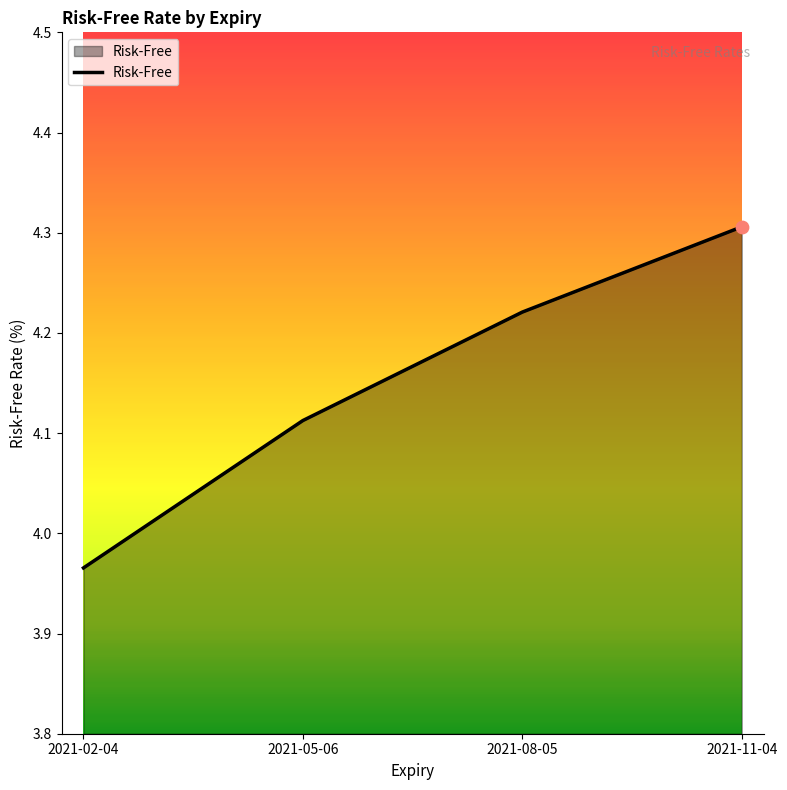

Approximately how many times larger is the value at 2021-08-05 compared to 2021-05-06?

1.0